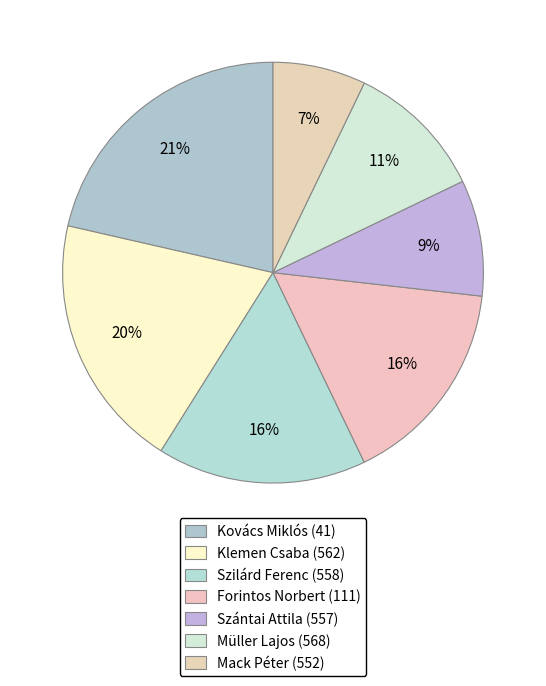

What percentage is the Kovács Miklós (41) slice, to the nearest percent?

21%